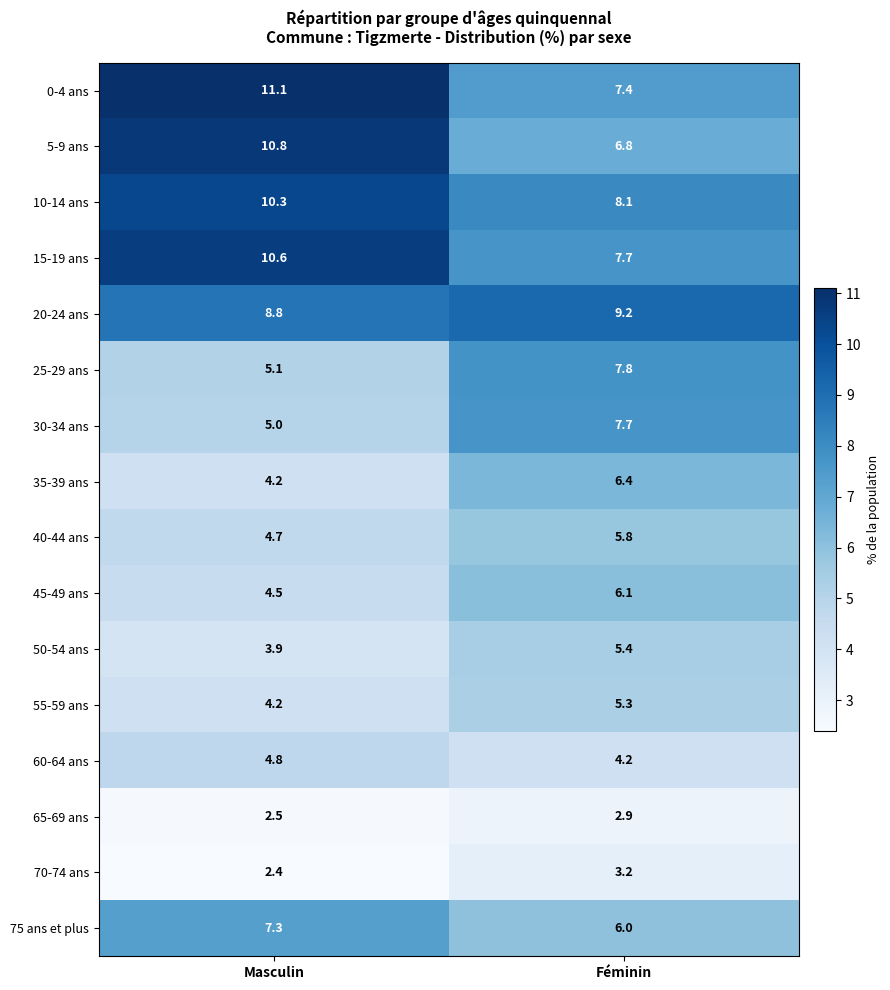

Is it true that 65-69 ans equals 4.3 at Féminin?

False